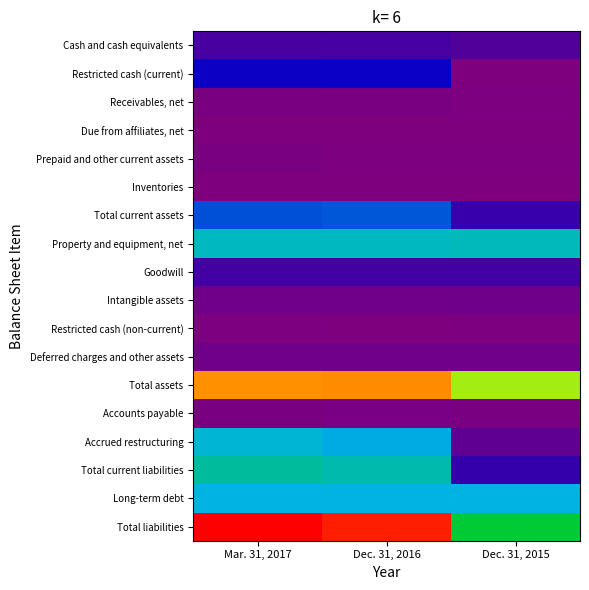

What is the difference between the highest and lowest values at Dec. 31, 2015?

12185